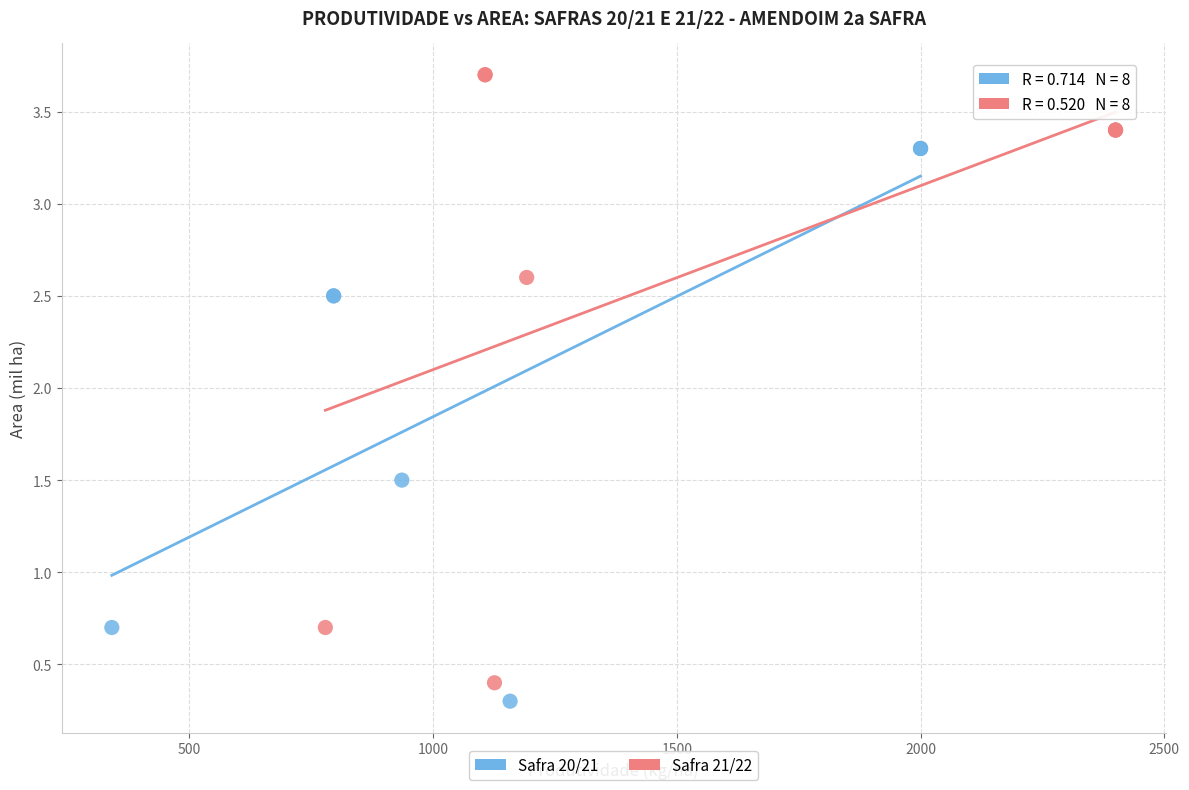

Which series contains the highest Y value?

Safra 21/22